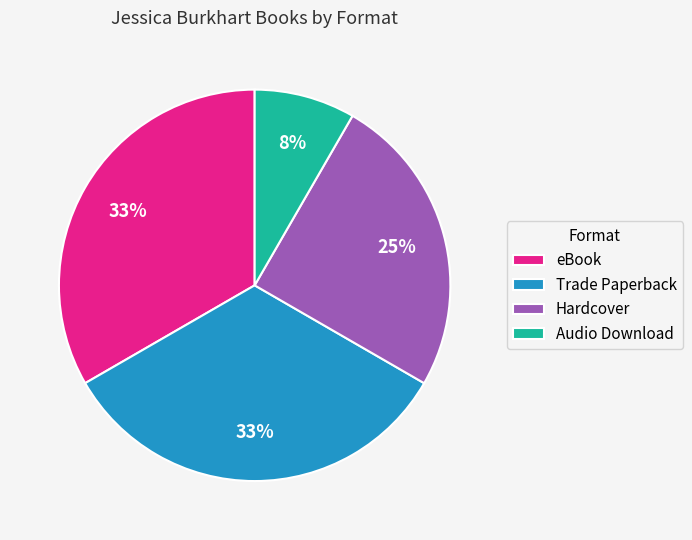

To the nearest percent, what percentage of the pie is Trade Paperback?

33%